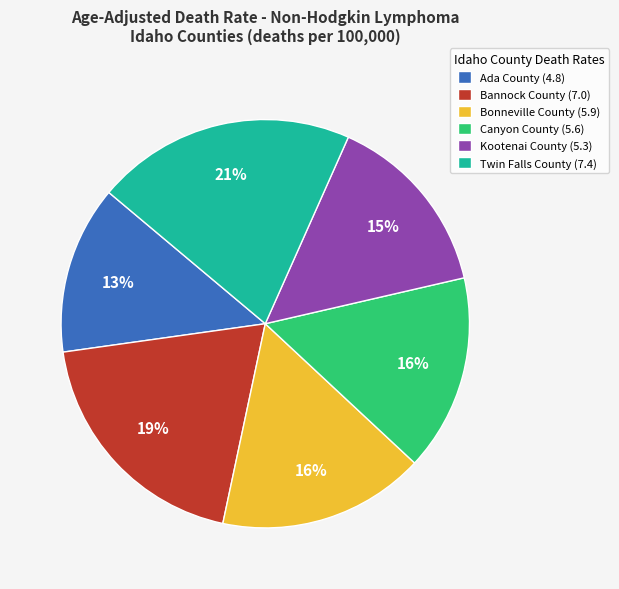

The Kootenai County slice represents 24% of the pie. True or false?

False